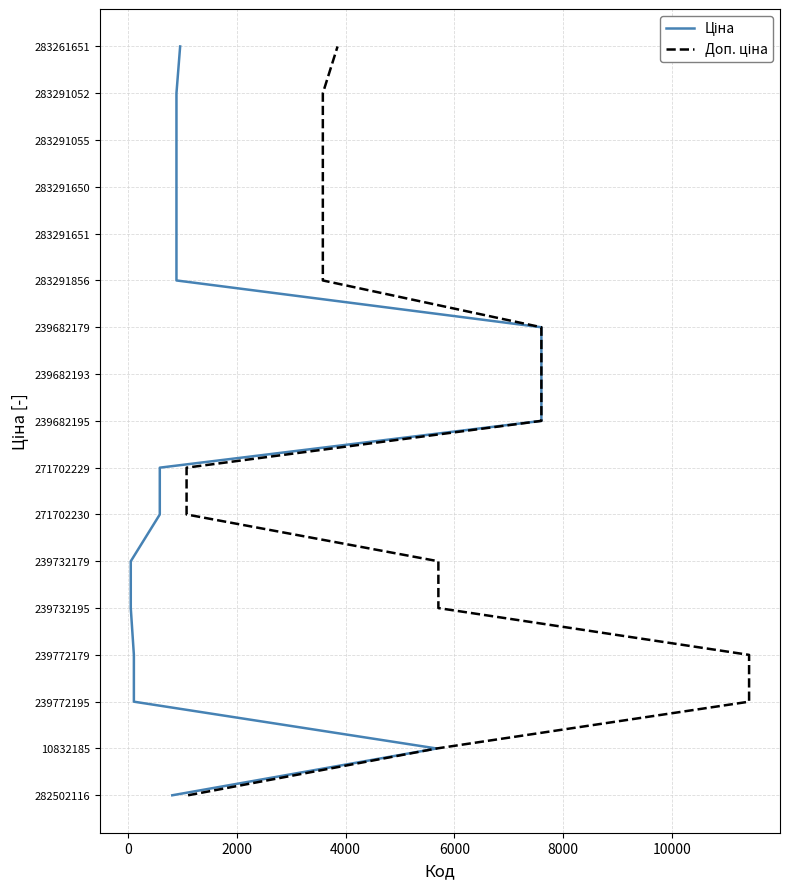

True or false: Ціна has a value of 2 at 12000.

False